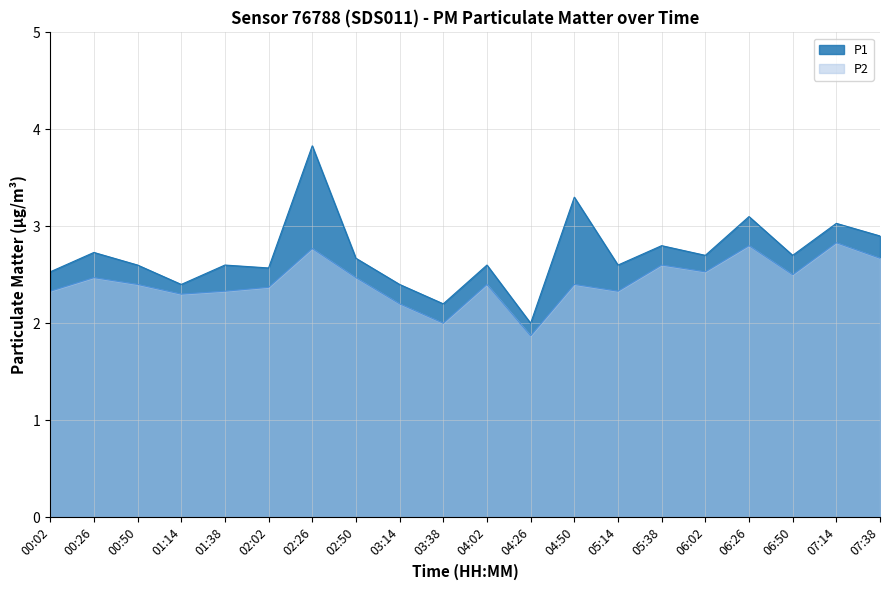

The P2 series shows 1.0 at 02:50. True or false?

False